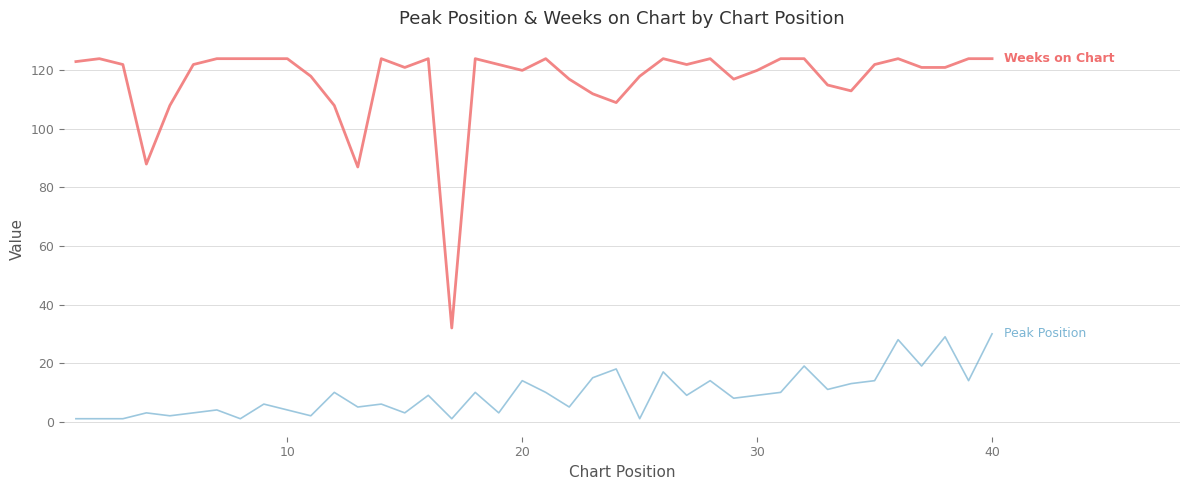

Does the chart have visible grid lines?

Yes